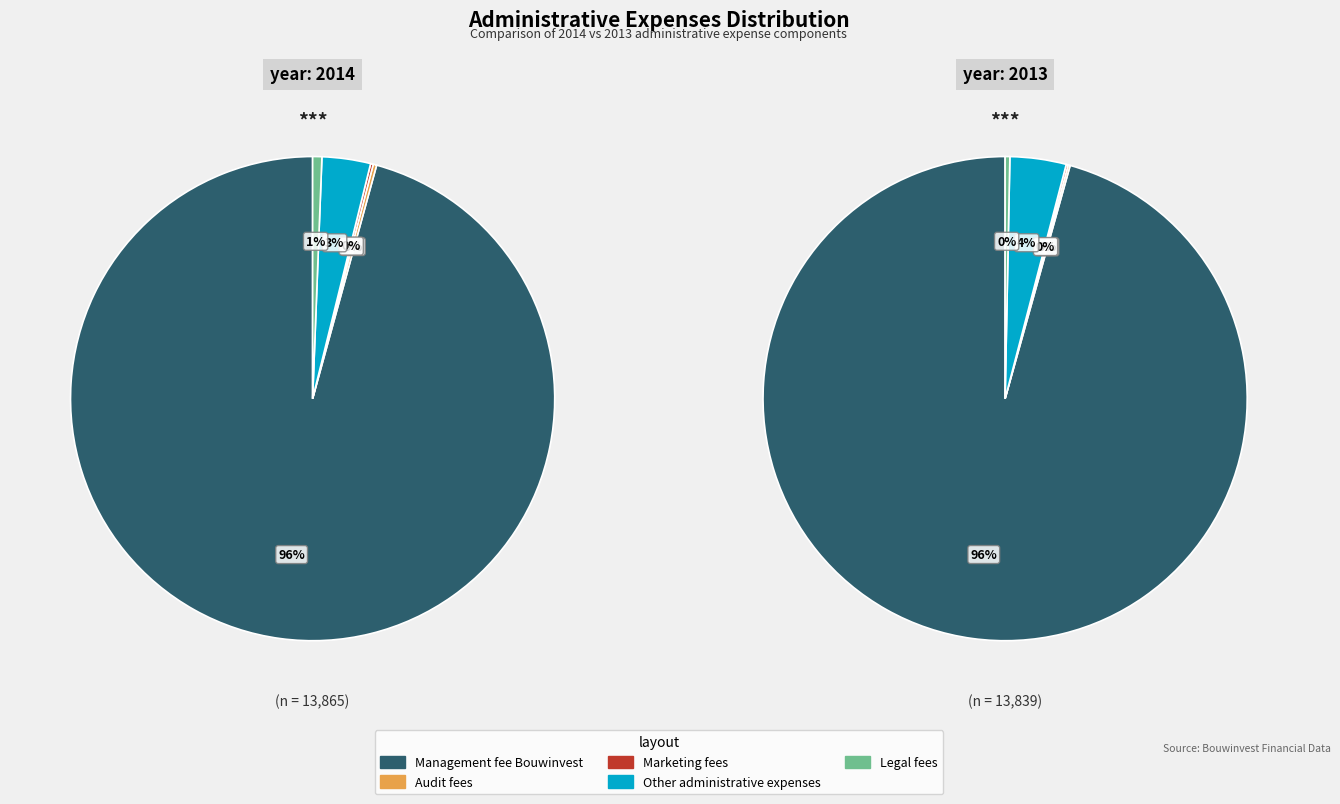

Count the number of slices in the pie.

5